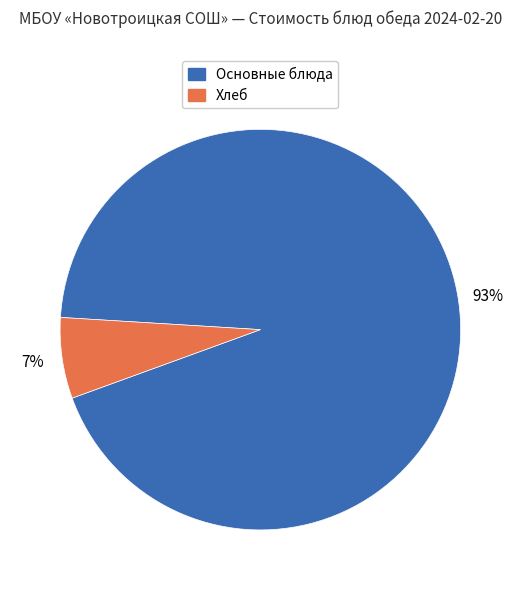

How many segments does this pie chart have?

2